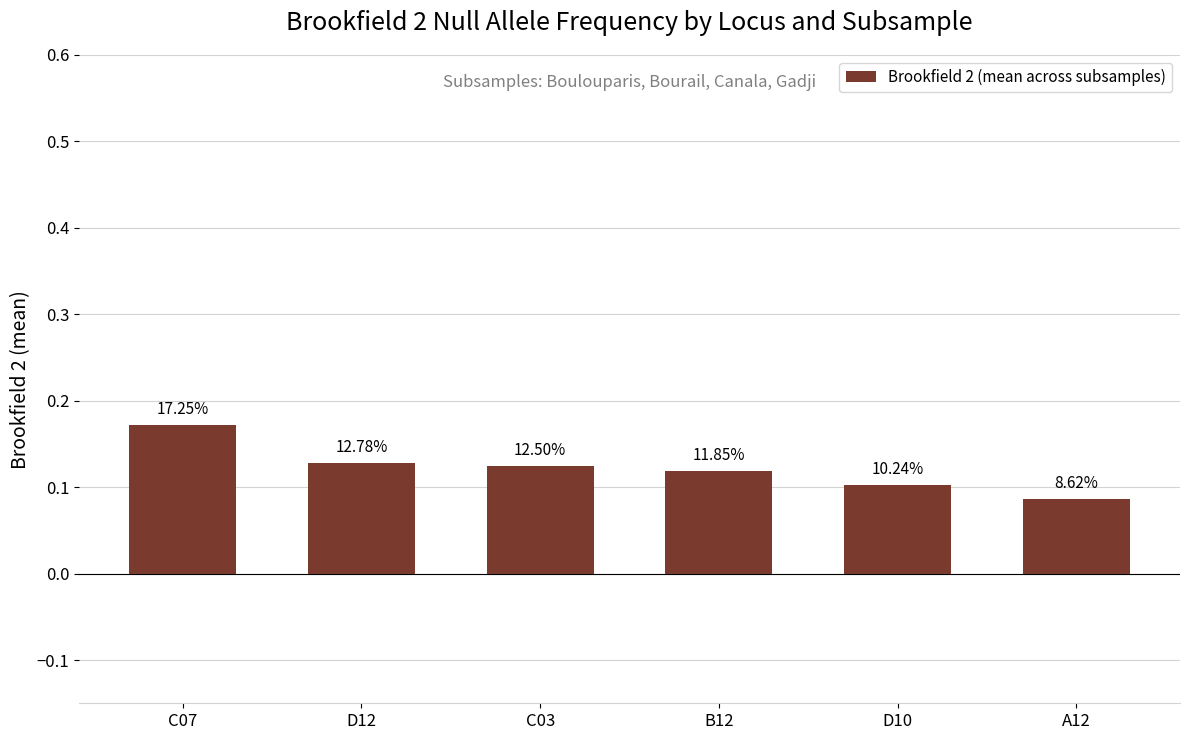

List the labels in order of value, smallest first.

A12, D10, B12, C03, D12, C07